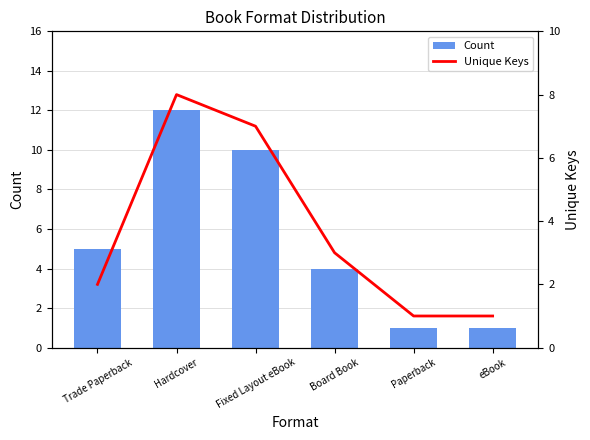

At which label does Count first exceed 5?

Hardcover